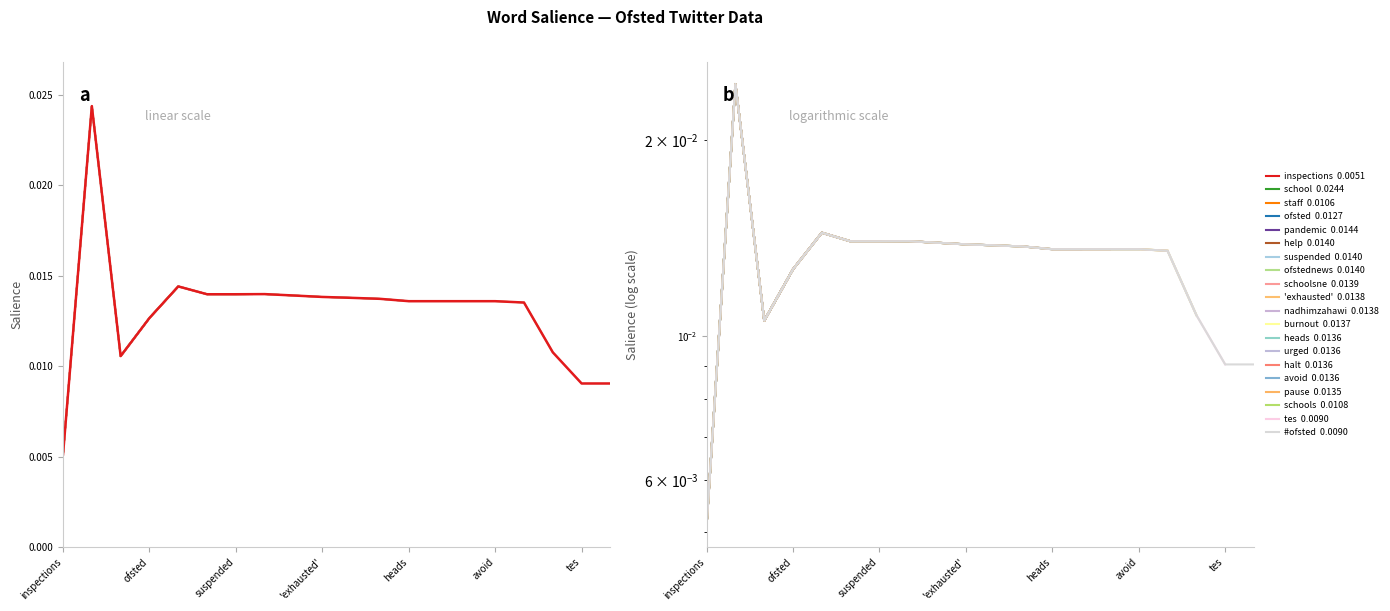

What is the sum of all values?

0.3